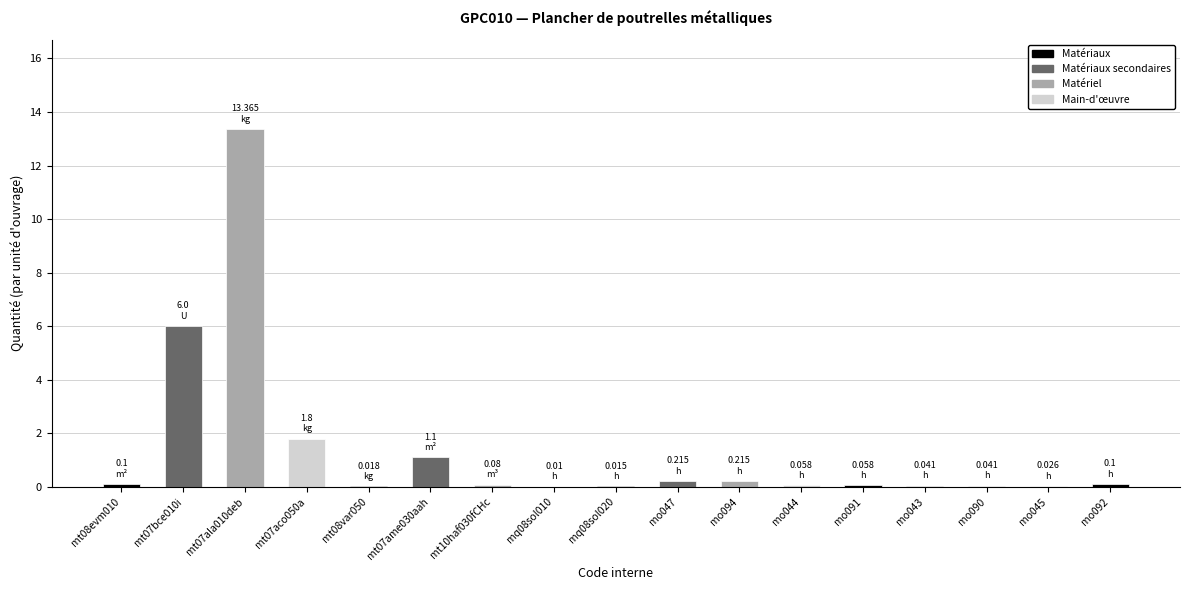

What is the sum of all values?

23.2